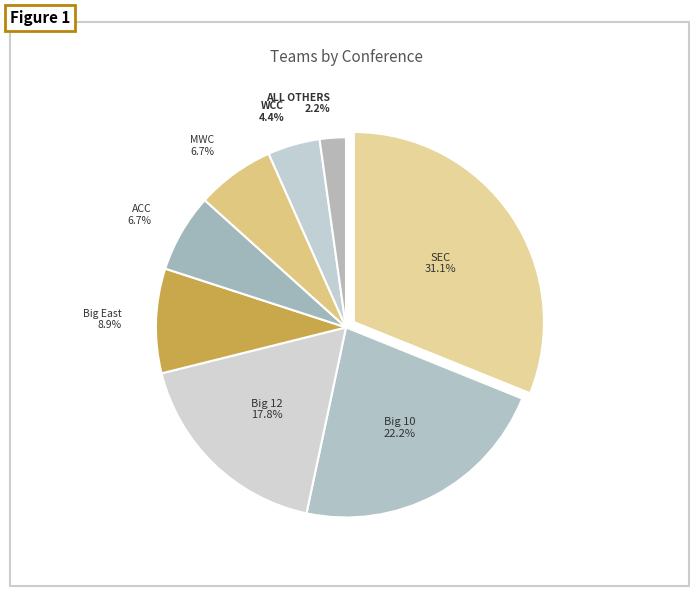

What is the largest slice in the pie chart?

SEC